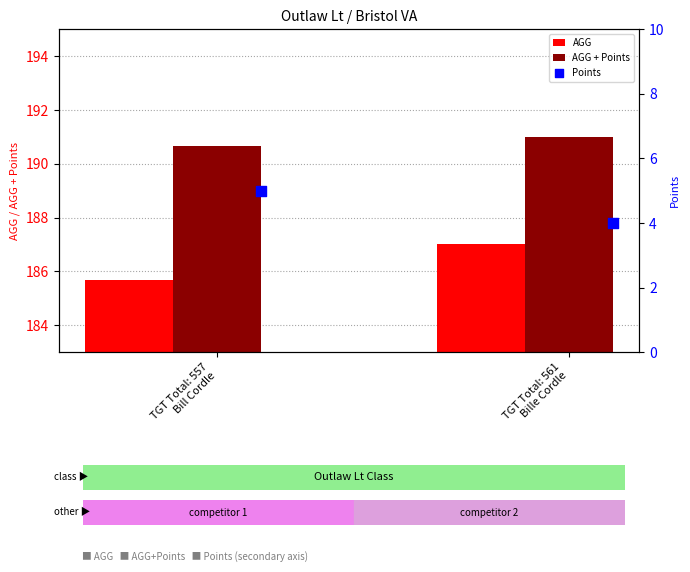

Is the value of AGG + Points at TGT Total: 557
Bill Cordle greater than the value of Points at TGT Total: 557
Bill Cordle?

Yes